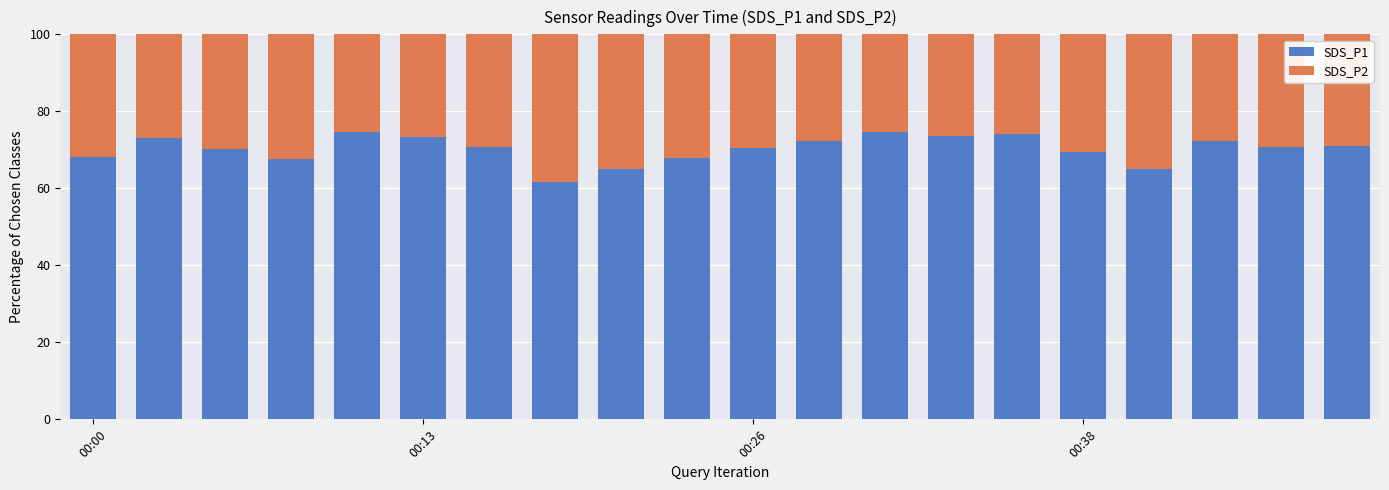

What is the difference between the maximum and minimum values in the SDS_P1 series?

13.1